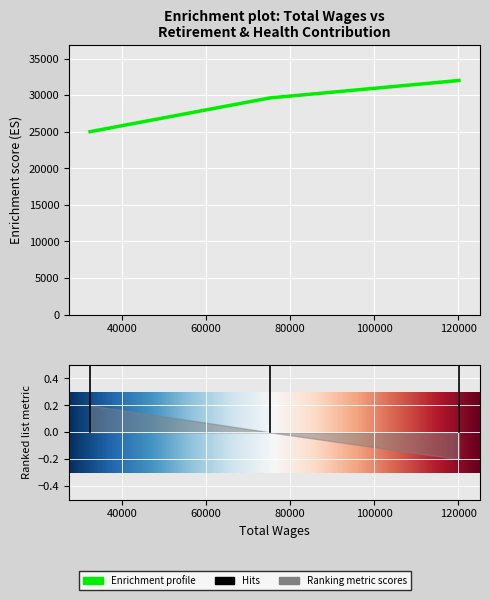

The chart shows a value of 11227 at 32463.0. True or false?

False